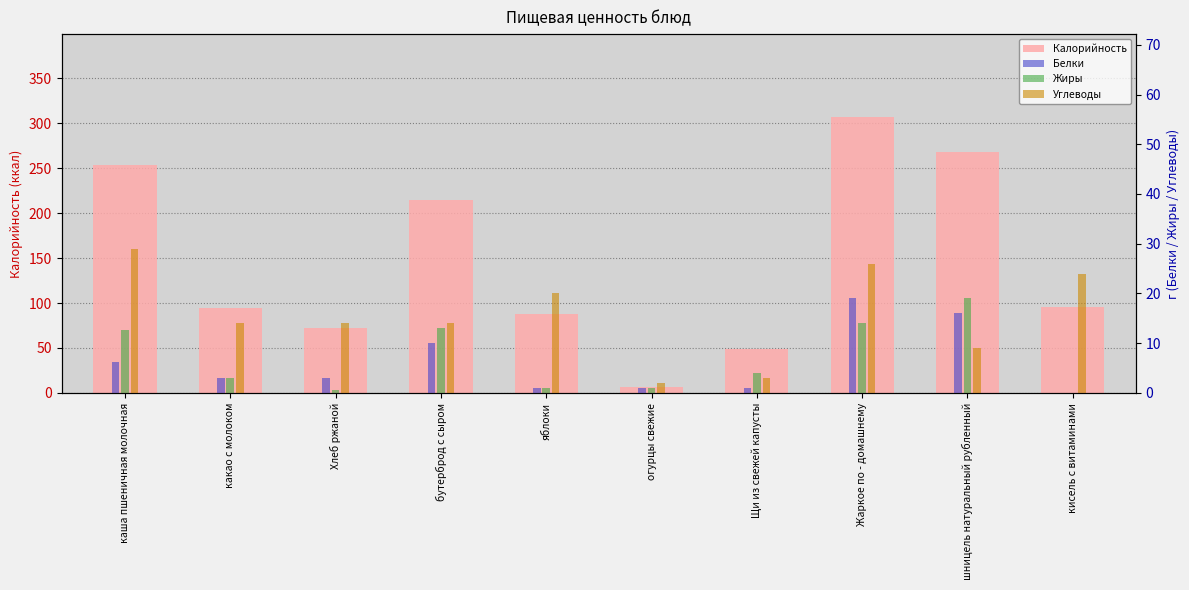

What is the sum of the Калорийность values at огурцы свежие and Жаркое по - домашнему?

314.0